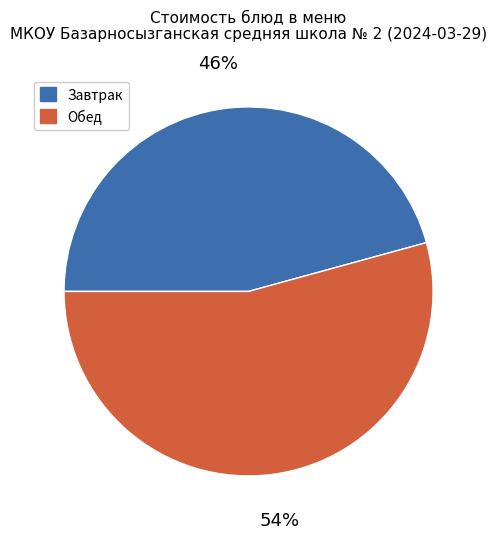

True or false: Обед accounts for 54% of the total.

True